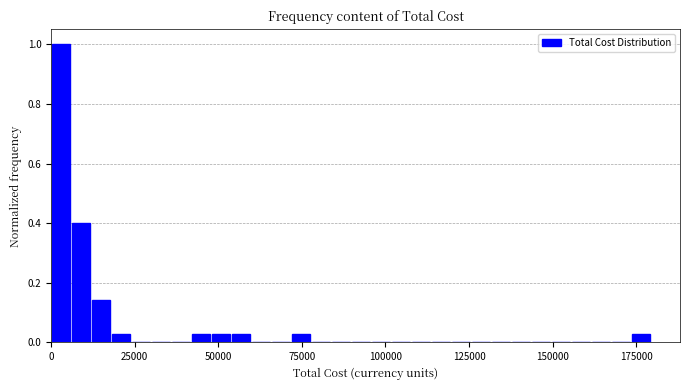

Around what value on the x-axis is the tallest bar? Give the approximate position of its centre, as read against the axis.

5000